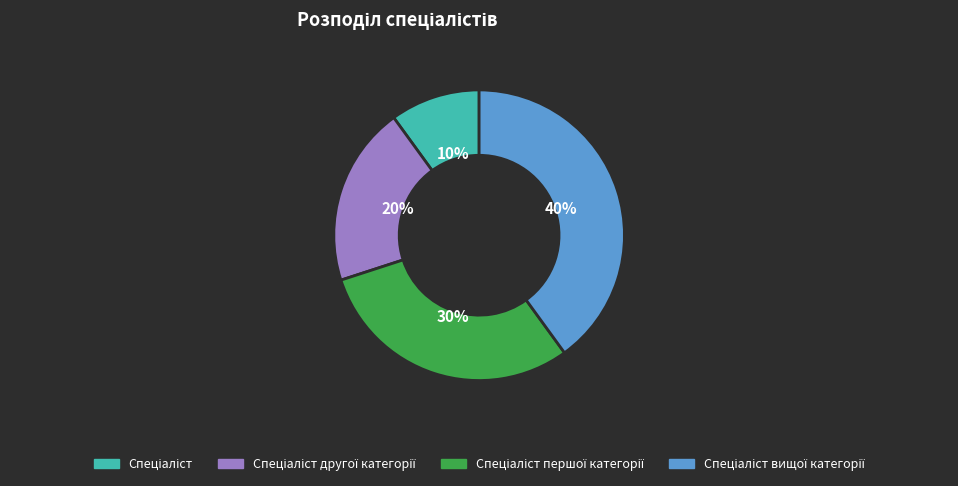

To the nearest percent, what is the average slice percentage?

25%